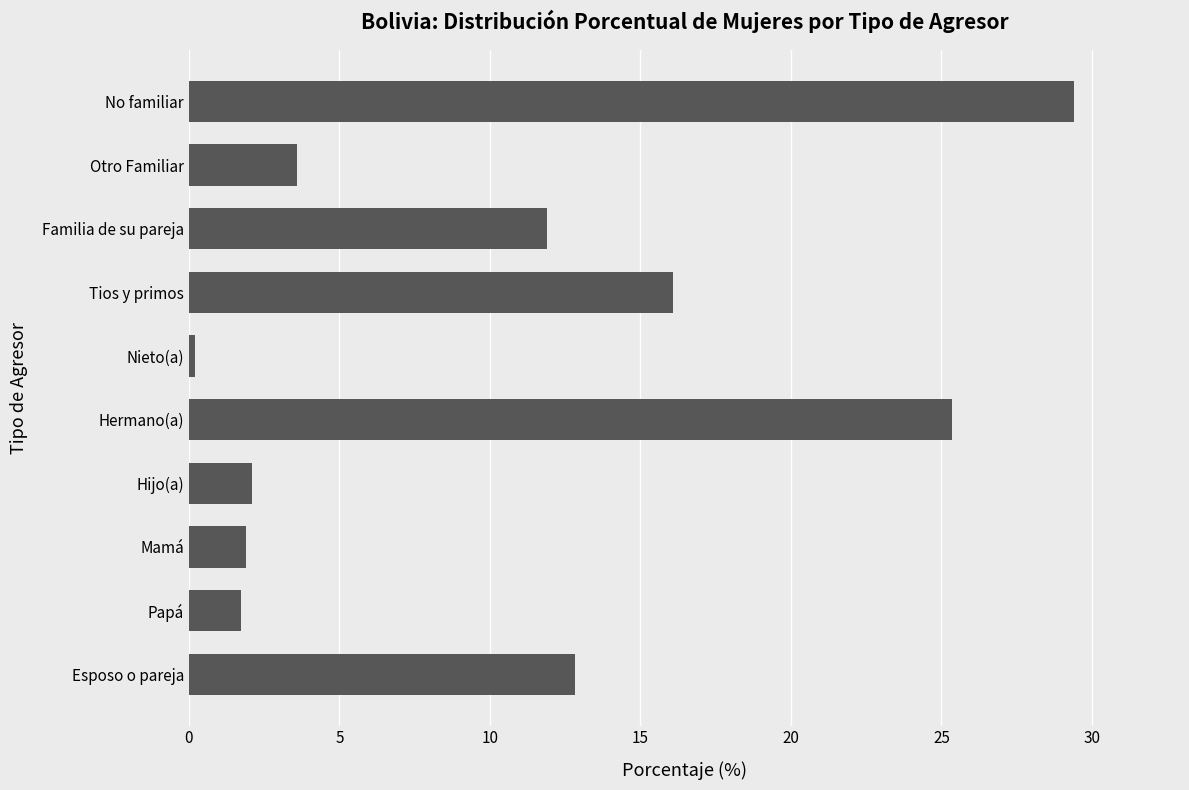

Which label corresponds to the smallest value in the chart?

Nieto(a)